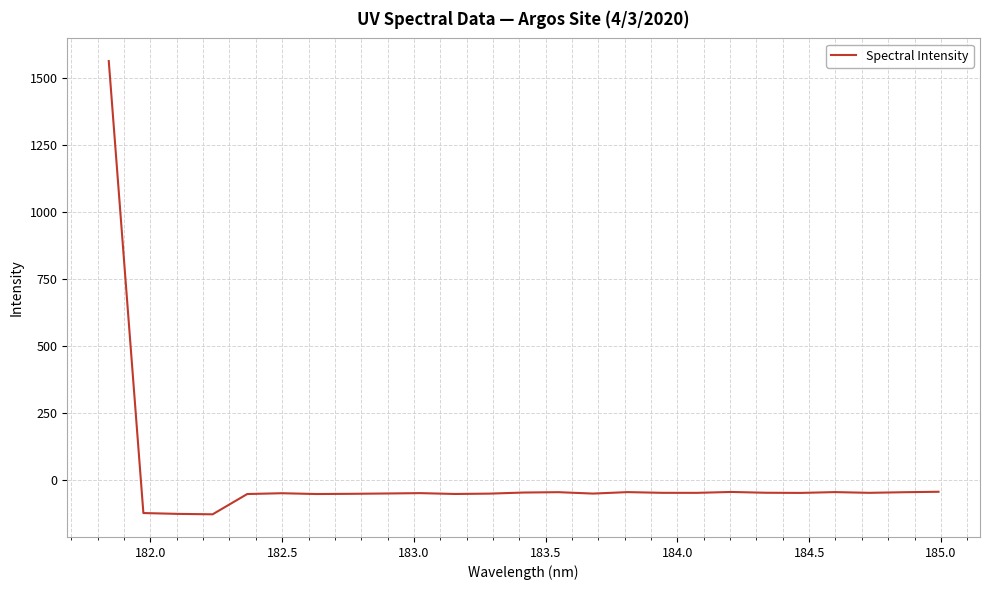

What is the maximum value shown in the chart?

1562.6